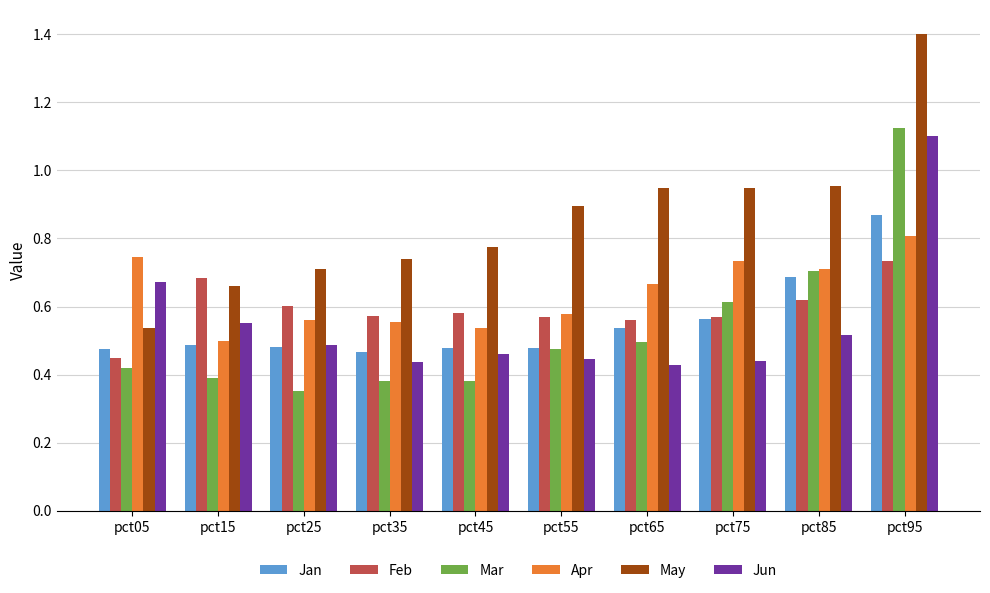

Between pct35 and pct55, which series saw the biggest shift?

May